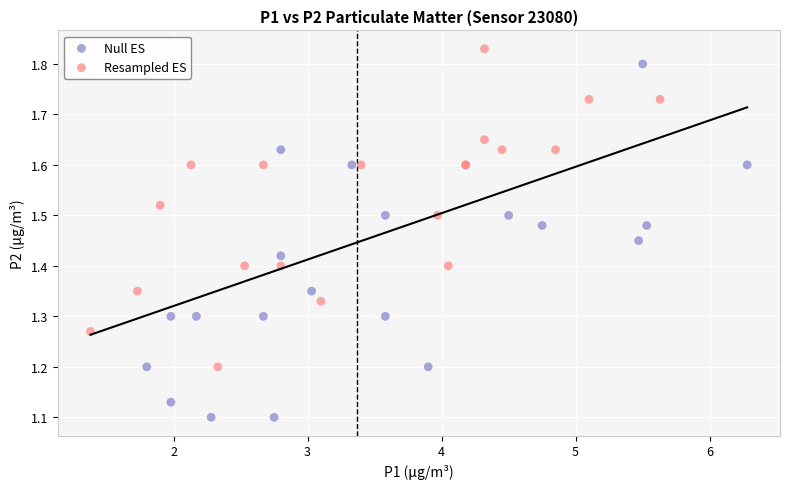

Which series has the largest Y range (max minus min)?

Null ES